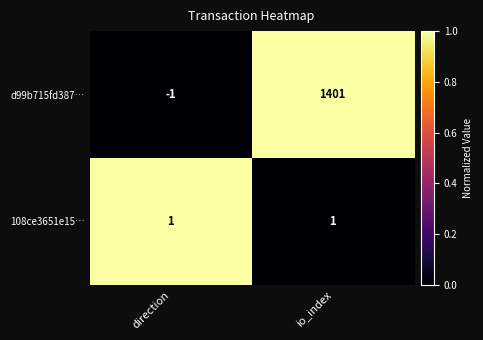

Between direction and io_index, which series saw the biggest shift?

d99b715fd387…